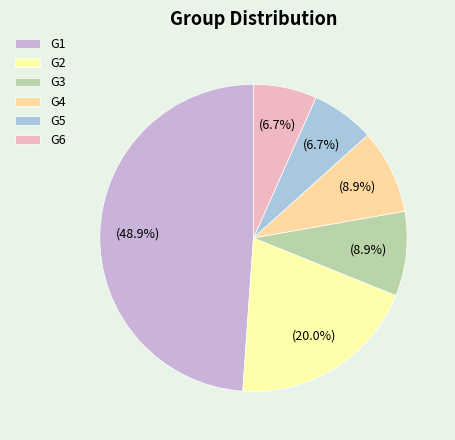

What is the largest slice in the pie chart?

G1